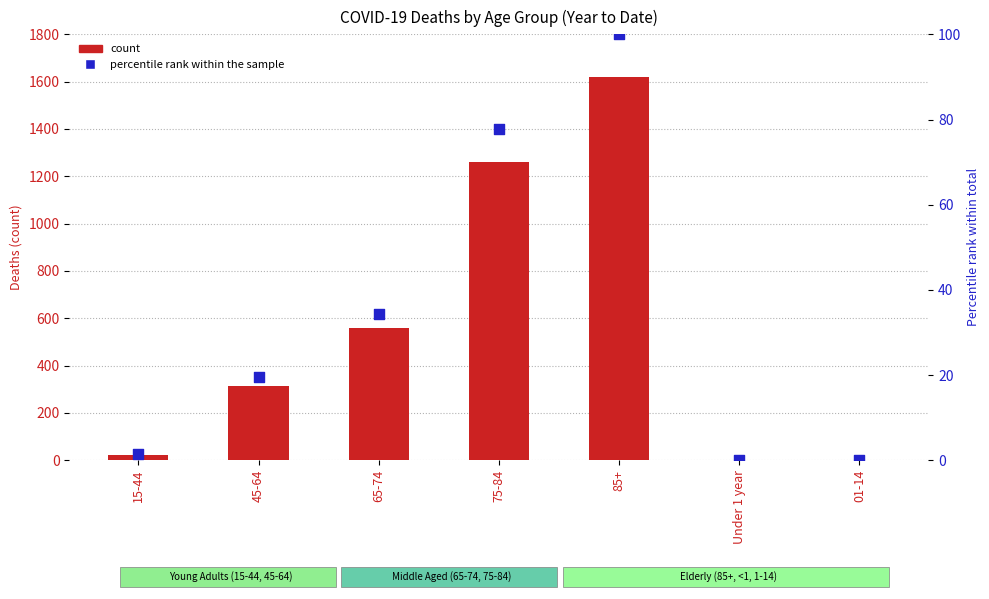

What are all the series names shown in the legend?

count, percentile rank within the sample